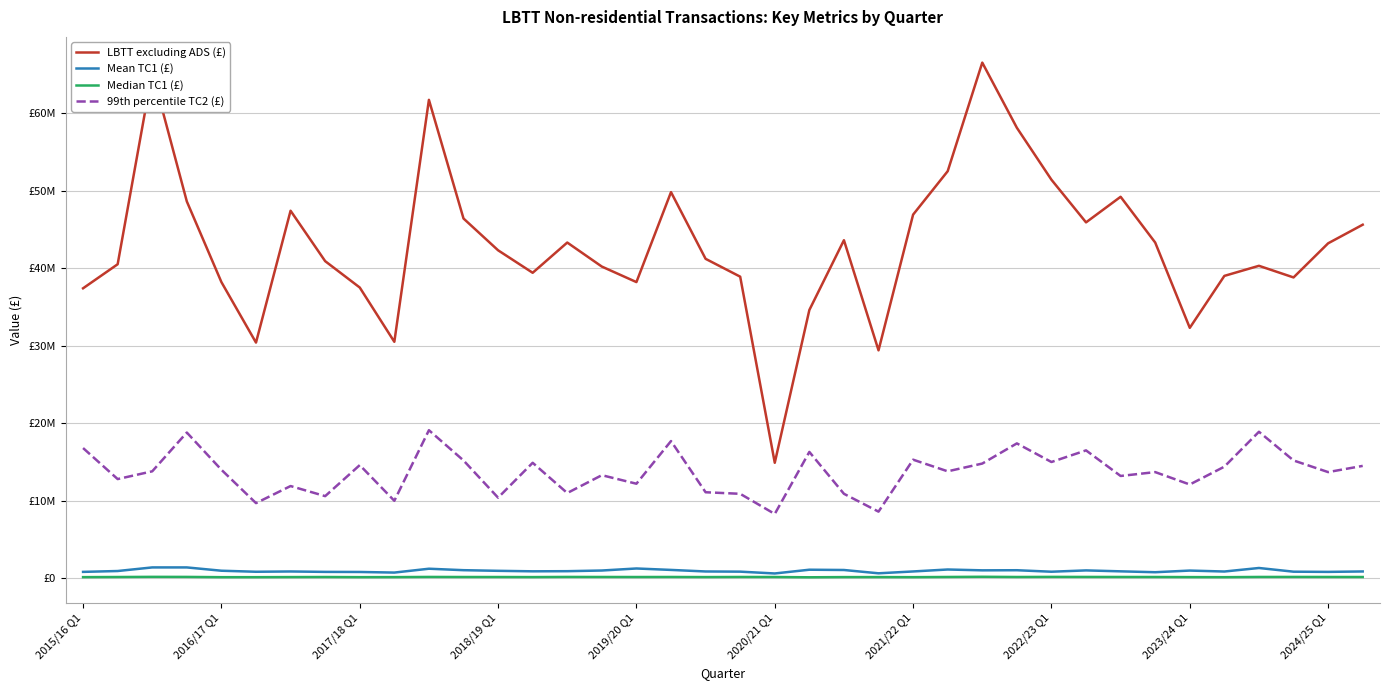

Is this an area chart (filled region under the line)?

No